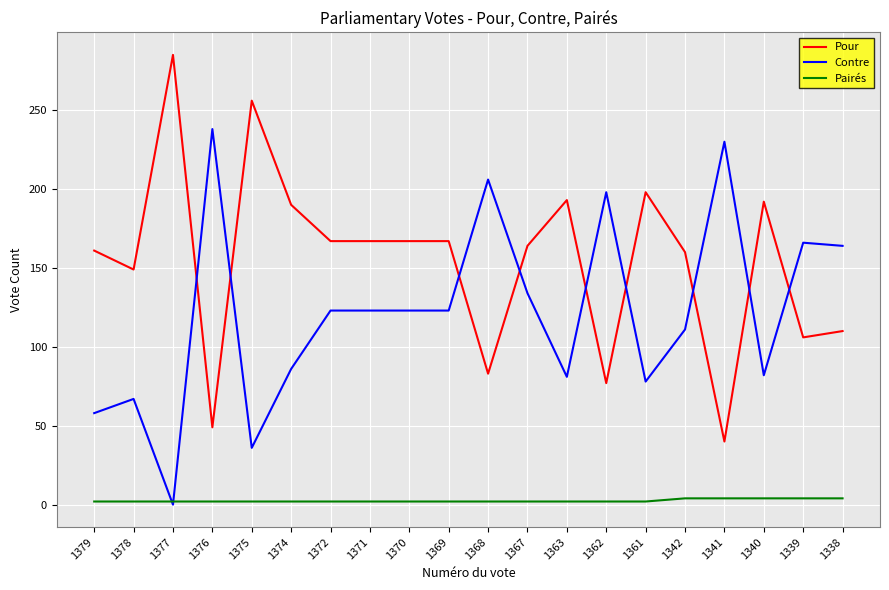

List the series in order of their peak value, lowest first.

Pairés, Contre, Pour